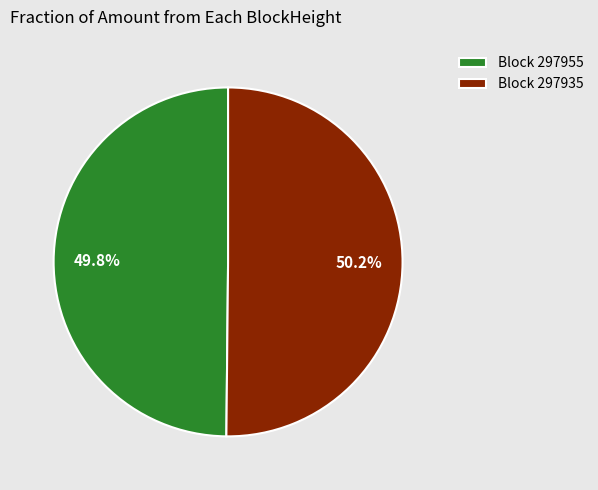

What is the ratio of the value at Block 297935 to the value at Block 297955?

1.0